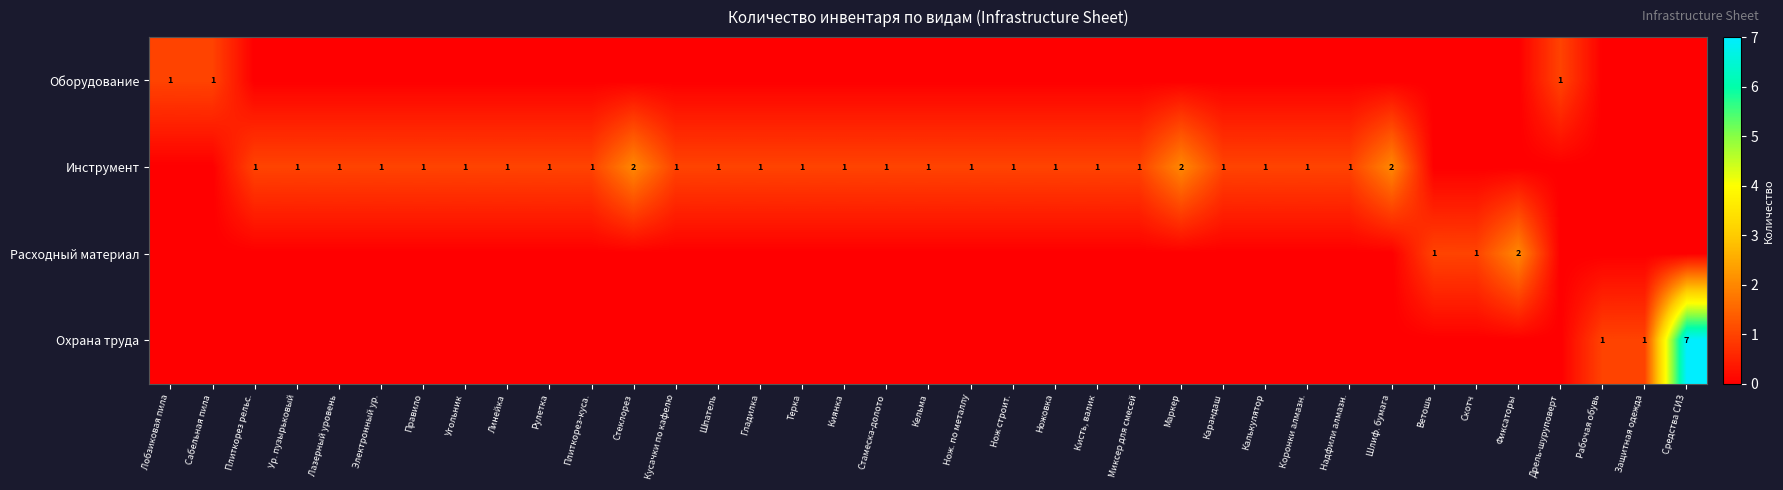

The value of Расходный материал at Скотч is 1. True or false?

True